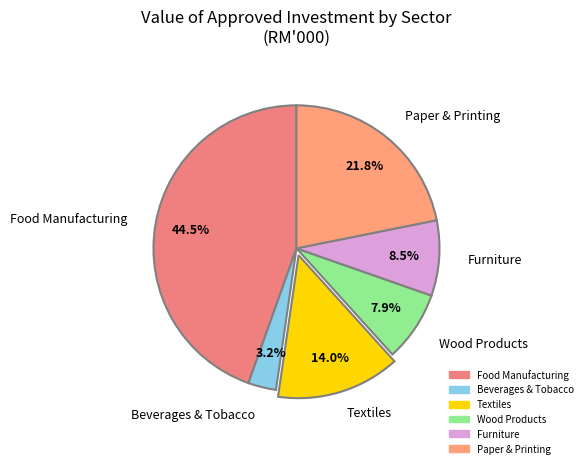

Is there any slice that represents more than half of the pie?

No